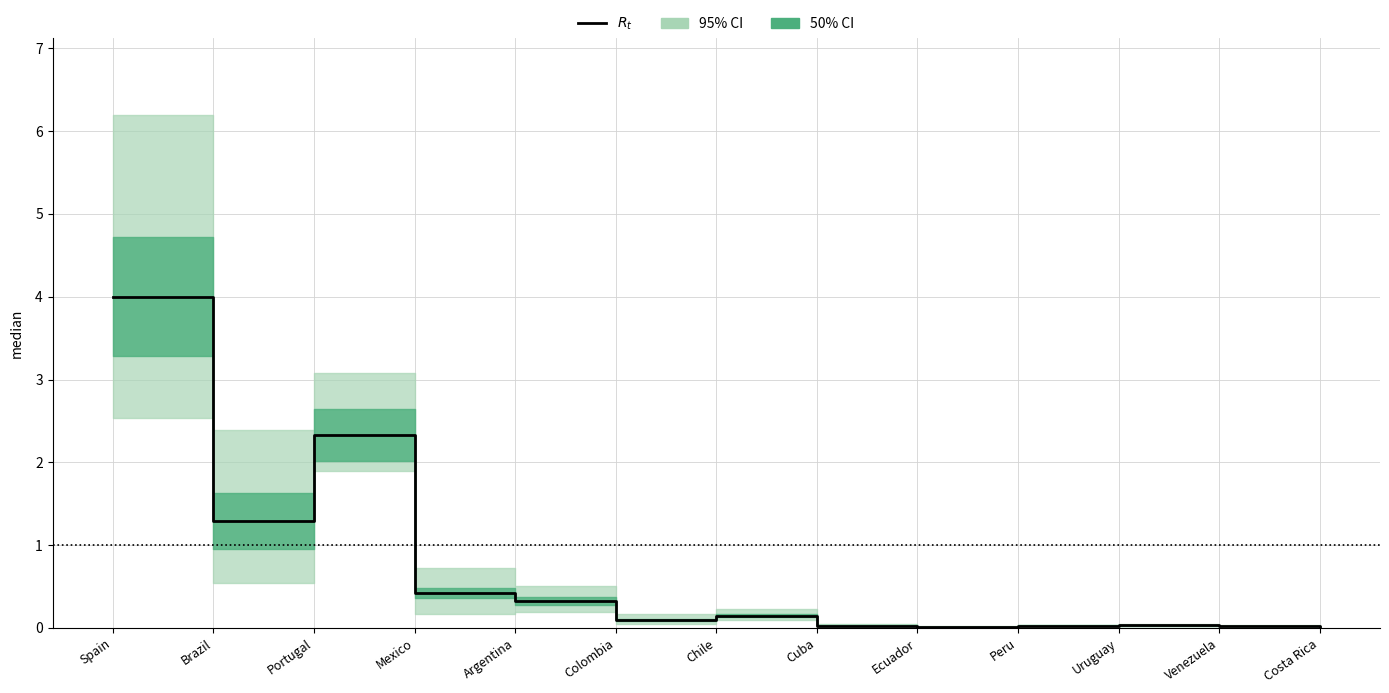

List the labels in order of value, smallest first.

Costa Rica, Ecuador, Venezuela, Cuba, Peru, Uruguay, Colombia, Chile, Argentina, Mexico, Brazil, Portugal, Spain